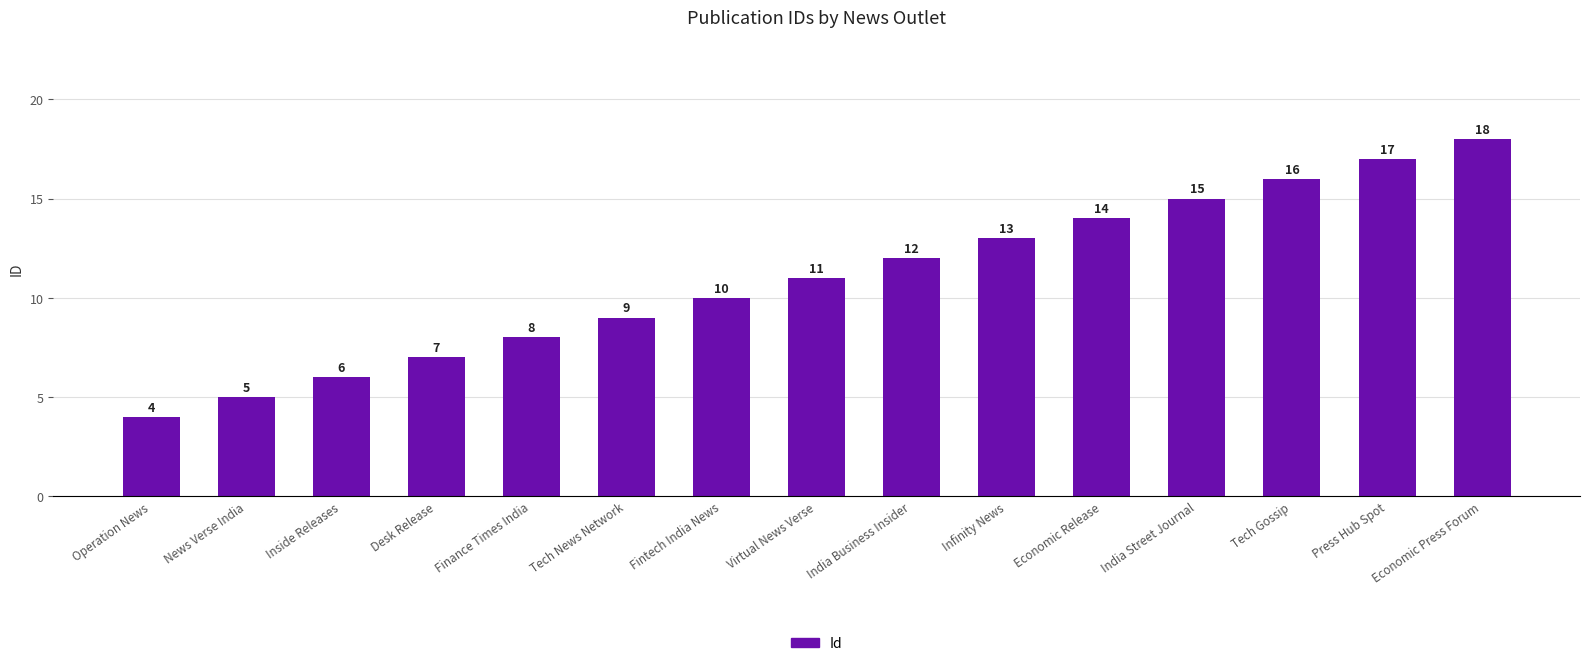

What is the difference between the maximum and minimum values?

14